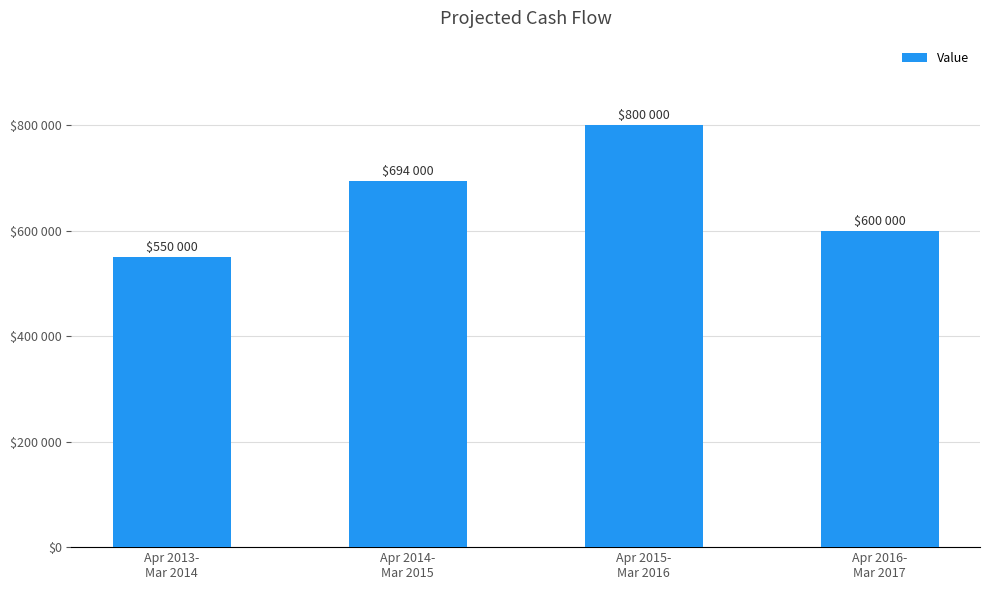

How many data points are less than 694000?

2